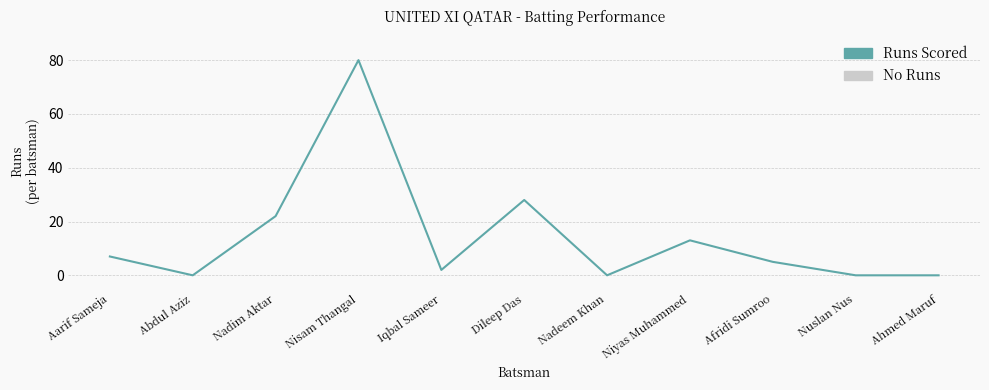

The value at Ahmed Maruf is 0. True or false?

True